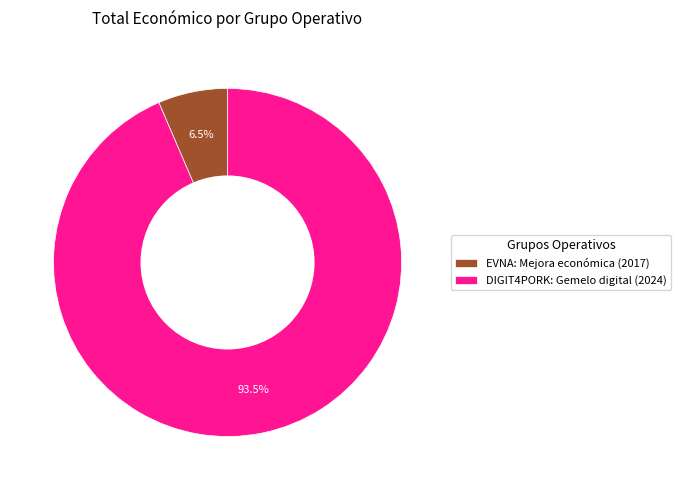

To the nearest percent, what is the combined percentage of EVNA: Mejora económica (2017) and DIGIT4PORK: Gemelo digital (2024)?

100%